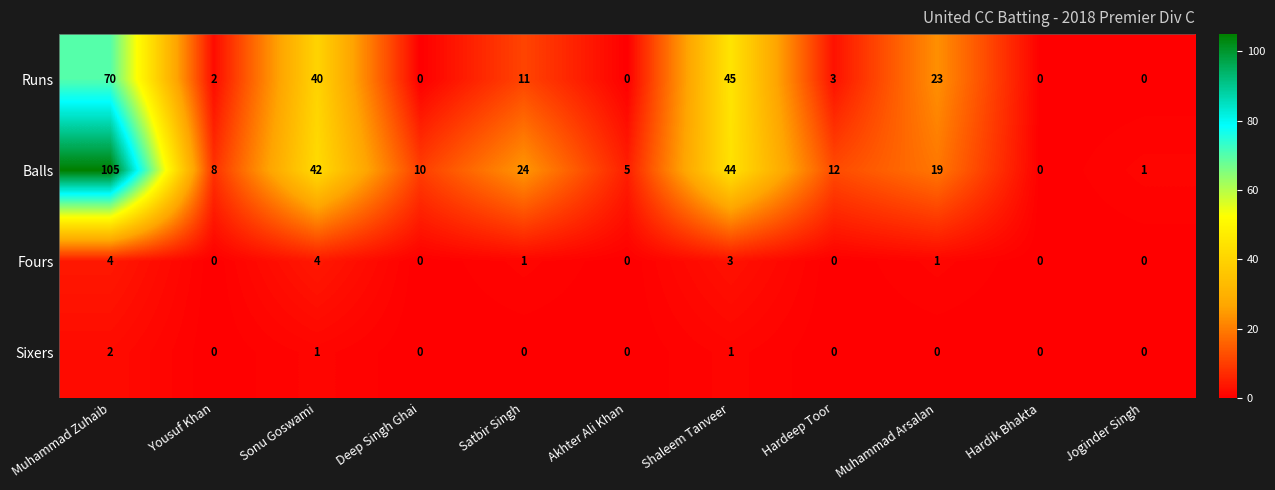

At how many categories does at least one series exceed 27?

3